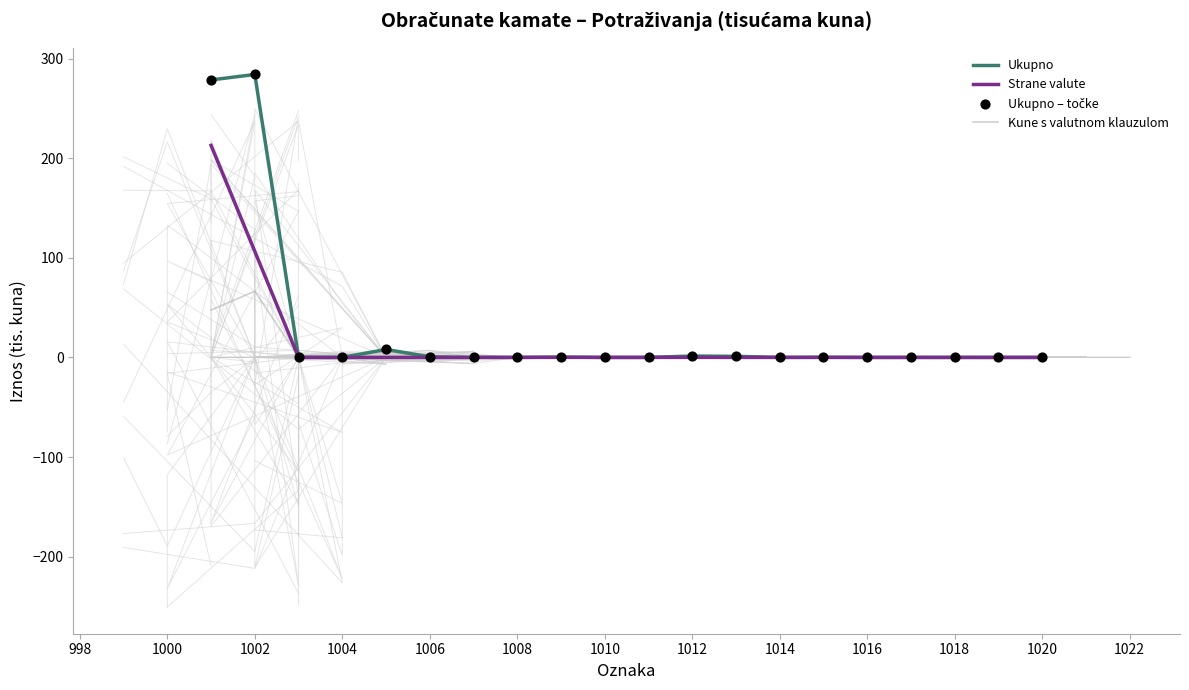

Which series contains the highest Y value?

Ukupno